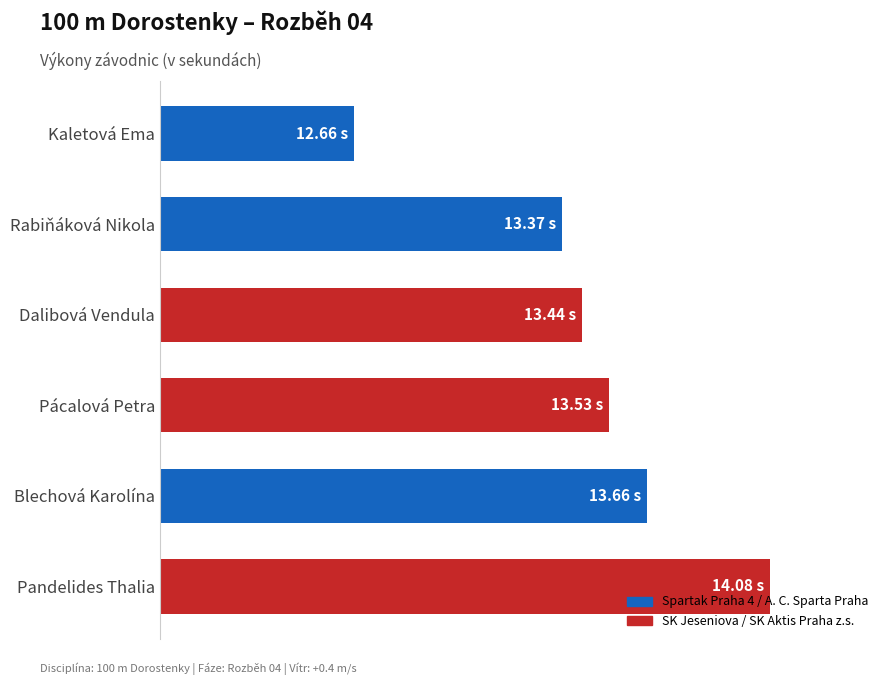

Are the bars horizontal?

Yes